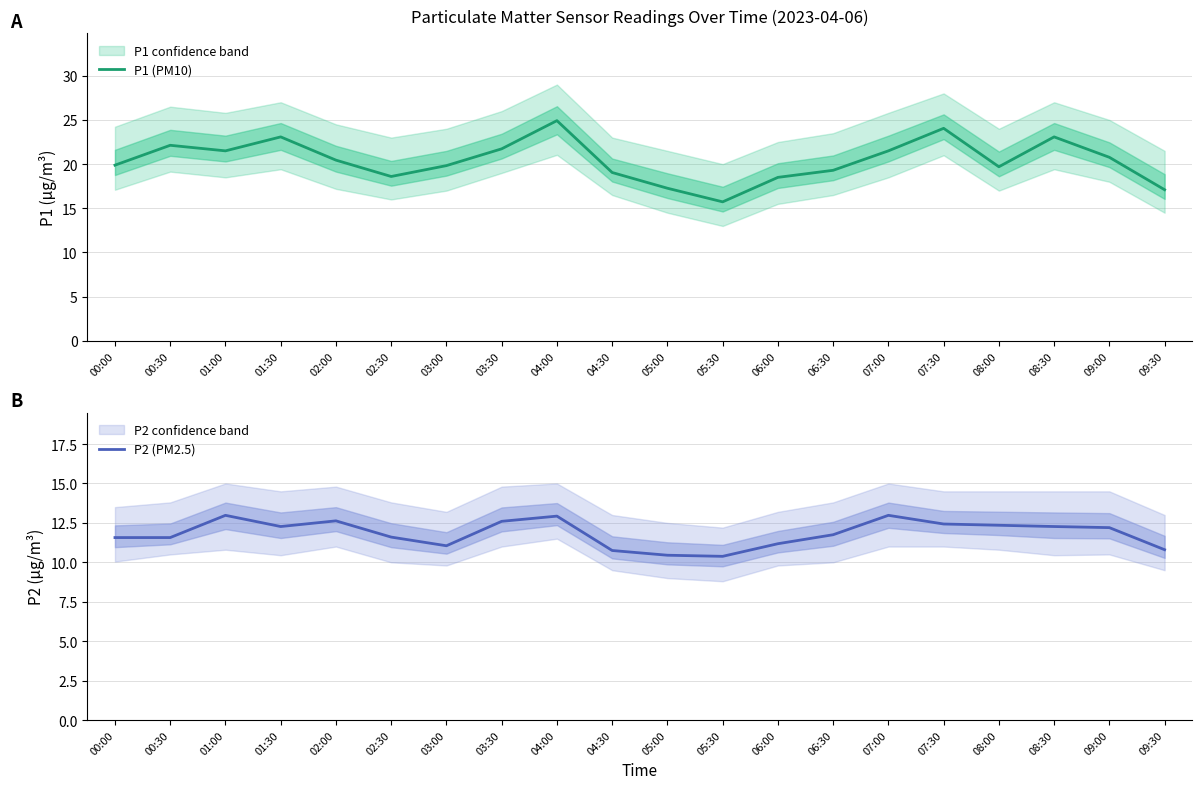

Which series changed the most between 00:30 and 08:00?

P1 (PM10)